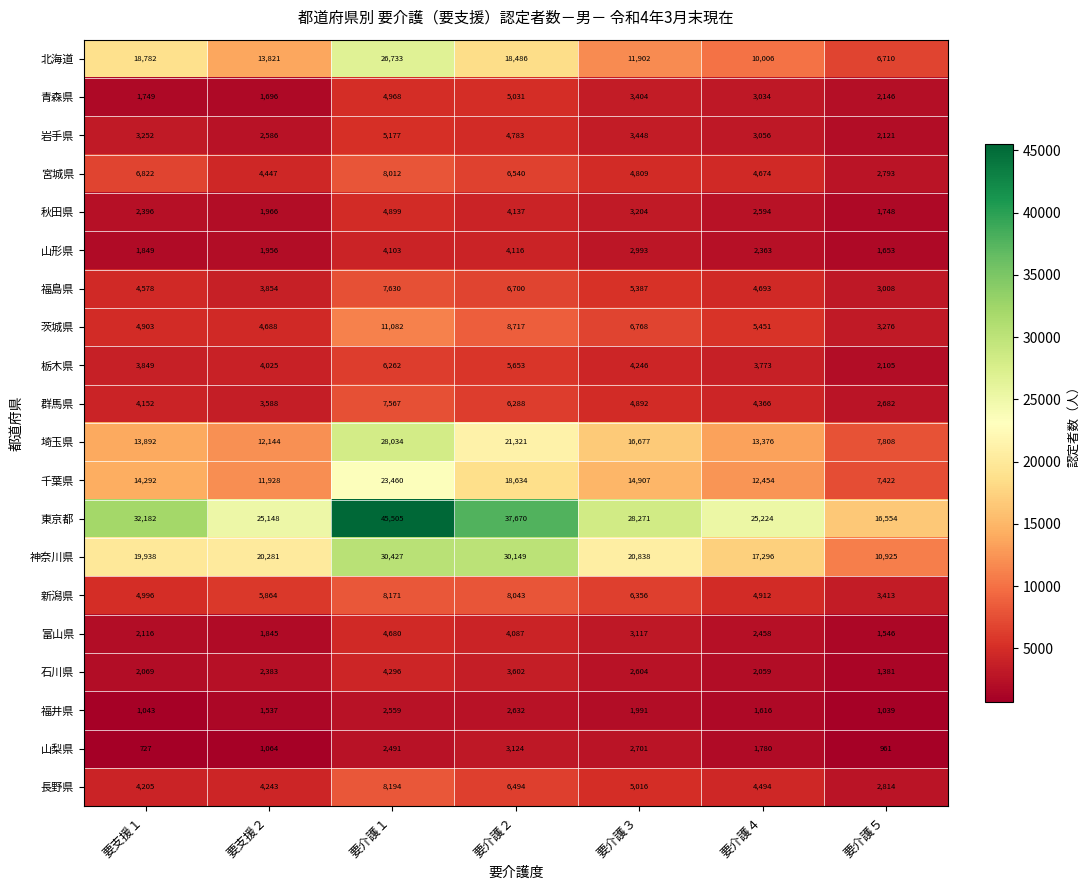

At which label does 北海道 first exceed 13821?

要支援１